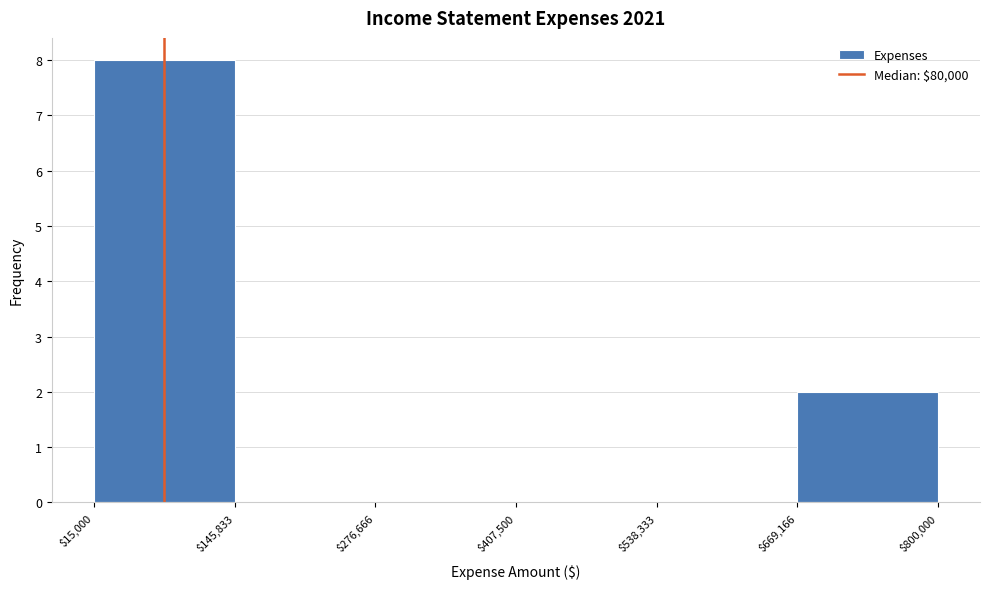

Over which range of the x-axis is the bar tallest?

$15,000 to $145,833